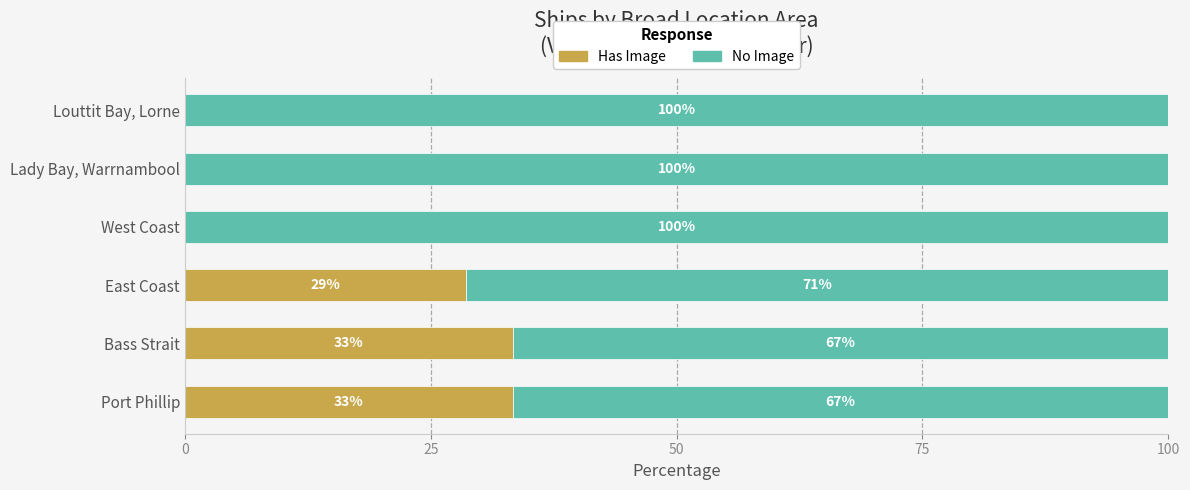

At which label is Has Image closest to 16?

East Coast